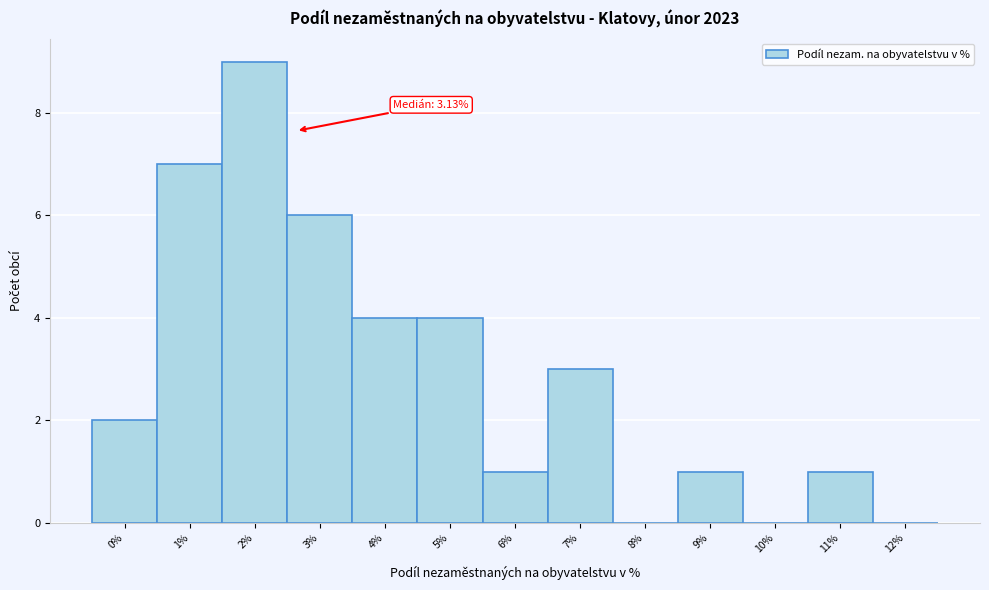

Reading left to right, transcribe all the data shown in this chart.

0%=2	1%=7	2%=9	3%=6	4%=4	5%=4	6%=1	7%=3	8%=0	9%=1	10%=0	11%=1	12%=0